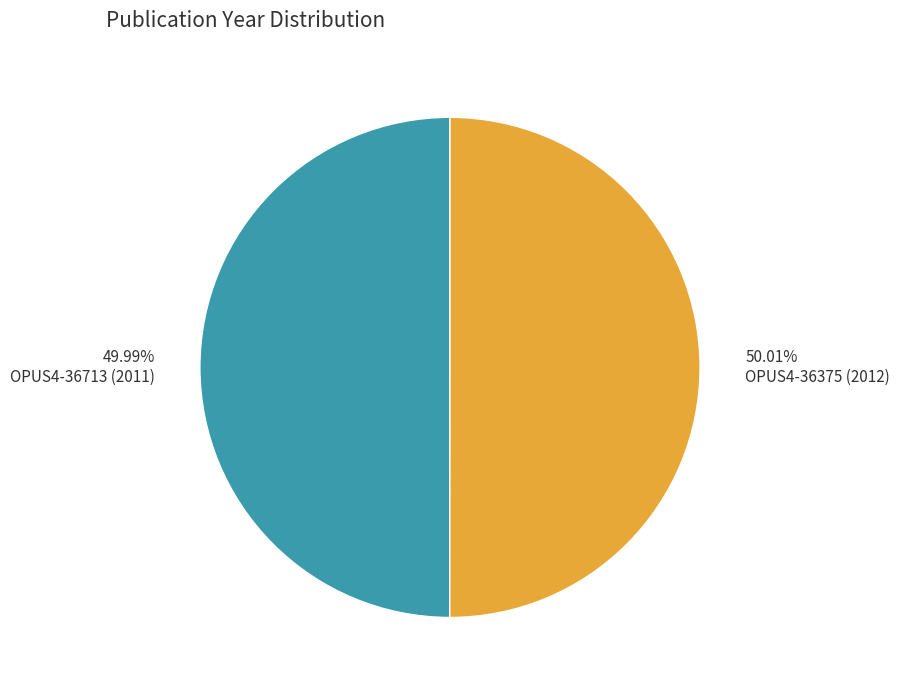

Do 50.01% OPUS4-36375 (2012) and 49.99% OPUS4-36713 (2011) together represent more than half of the pie?

Yes